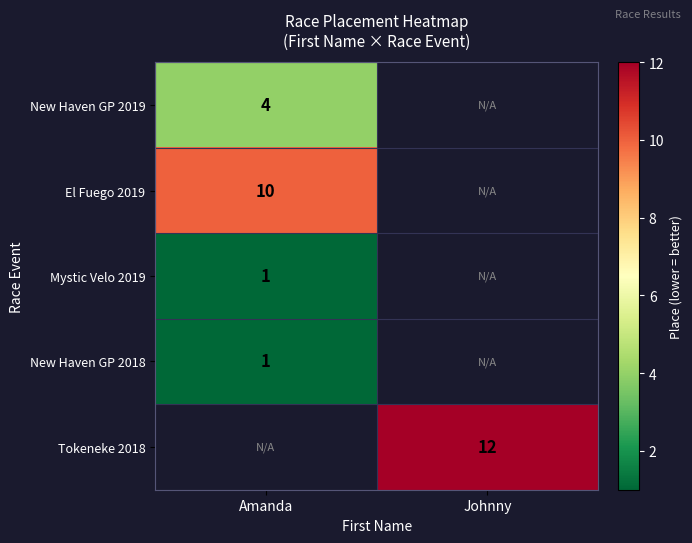

Is the value of Mystic Velo 2019 at Amanda greater than the value of El Fuego 2019 at Amanda?

No